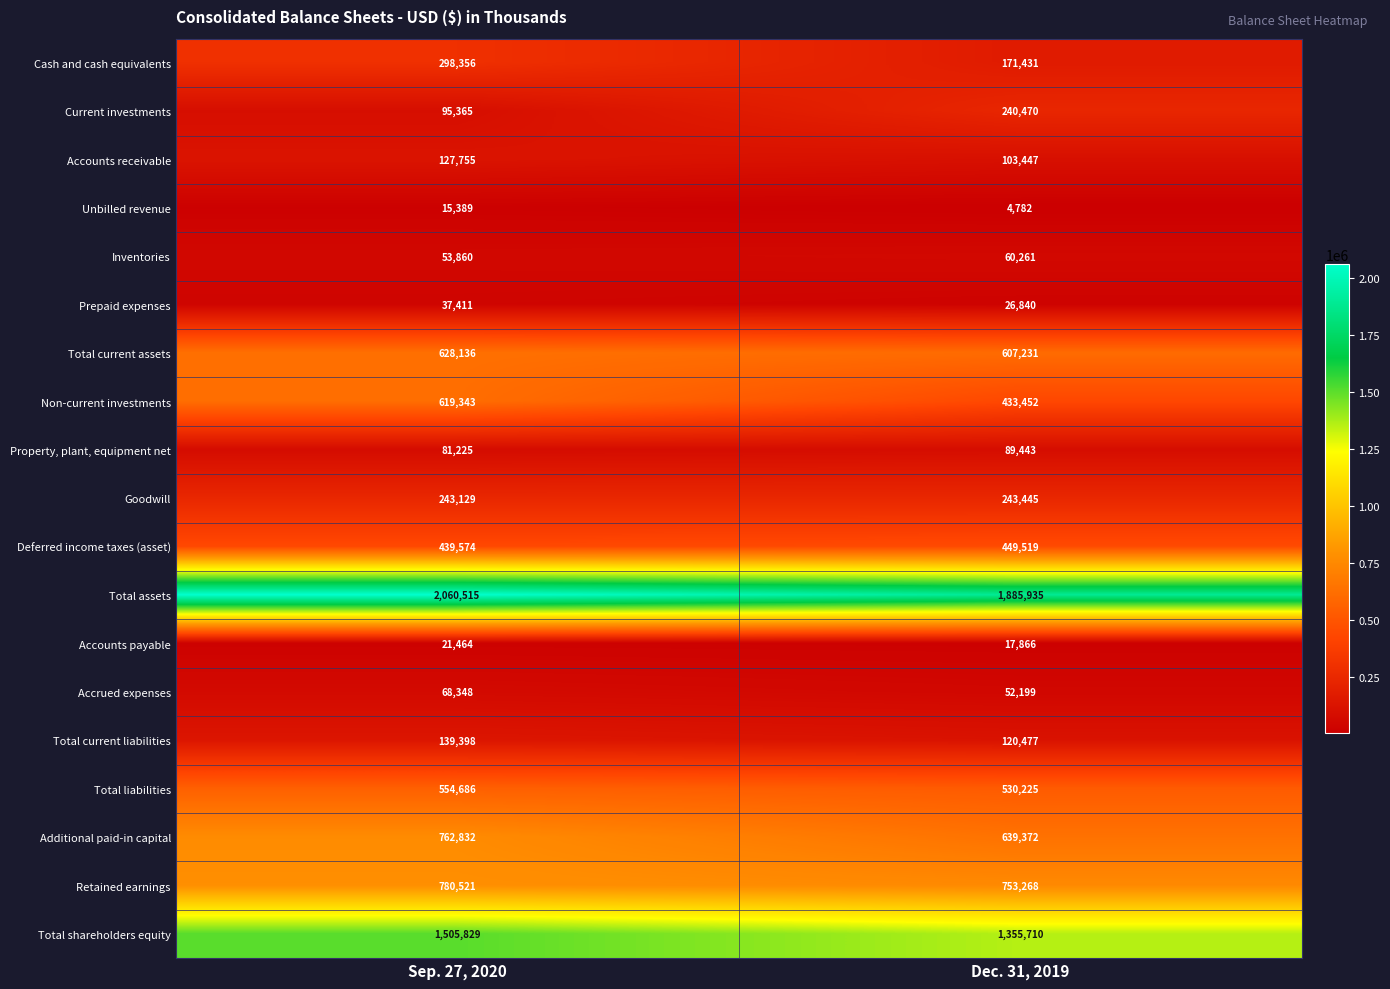

Rank the categories by Retained earnings value from lowest to highest.

Dec. 31, 2019, Sep. 27, 2020